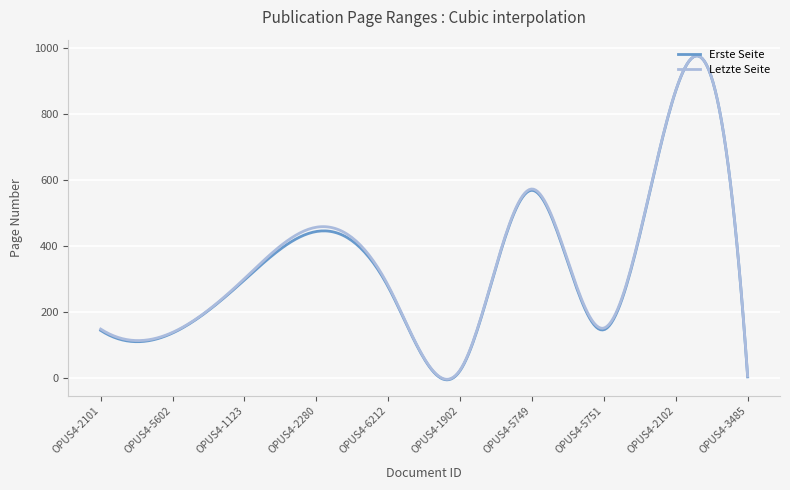

What is the smallest value displayed?

-7.1